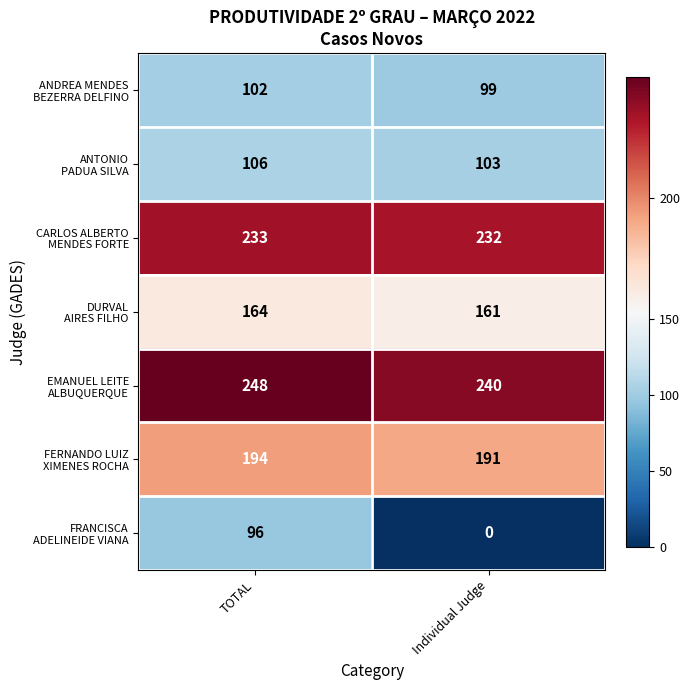

What is the difference between the highest and lowest values at Individual Judge?

240